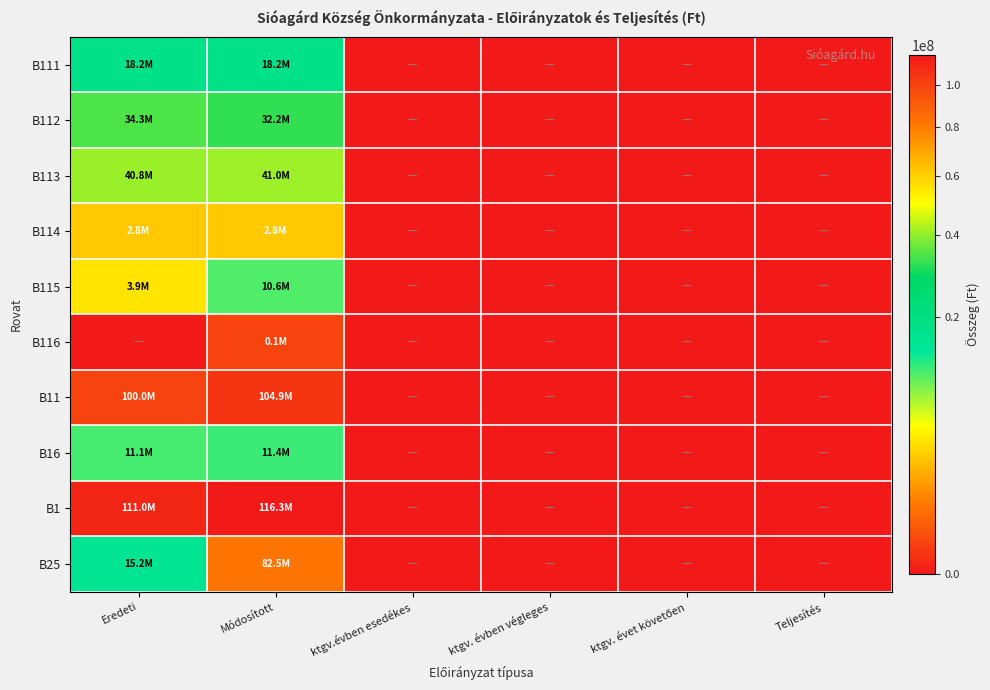

Reading left to right, list all the values displayed in this chart.

B111: Eredeti=18196495	Módosított=18196495	ktgv.évben esedékes=0	ktgv. évben végleges=0	ktgv. évet követően=0	Teljesítés=0
B112: Eredeti=34269990	Módosított=32179940	ktgv.évben esedékes=0	ktgv. évben végleges=0	ktgv. évet követően=0	Teljesítés=0
B113: Eredeti=40757156	Módosított=40952156	ktgv.évben esedékes=0	ktgv. évben végleges=0	ktgv. évet követően=0	Teljesítés=0
B114: Eredeti=2814936	Módosított=2814936	ktgv.évben esedékes=0	ktgv. évben végleges=0	ktgv. évet követően=0	Teljesítés=0
B115: Eredeti=3915653	Módosított=10636114	ktgv.évben esedékes=0	ktgv. évben végleges=0	ktgv. évet követően=0	Teljesítés=0
B116: Eredeti=0	Módosított=109688	ktgv.évben esedékes=0	ktgv. évben végleges=0	ktgv. évet követően=0	Teljesítés=0
B11: Eredeti=99954230	Módosított=104889329	ktgv.évben esedékes=0	ktgv. évben végleges=0	ktgv. évet követően=0	Teljesítés=0
B16: Eredeti=11058370	Módosított=11410000	ktgv.évben esedékes=0	ktgv. évben végleges=0	ktgv. évet követően=0	Teljesítés=0
B1: Eredeti=111012600	Módosított=116299329	ktgv.évben esedékes=0	ktgv. évben végleges=0	ktgv. évet követően=0	Teljesítés=0
B25: Eredeti=15182269	Módosított=82500476	ktgv.évben esedékes=0	ktgv. évben végleges=0	ktgv. évet követően=0	Teljesítés=0